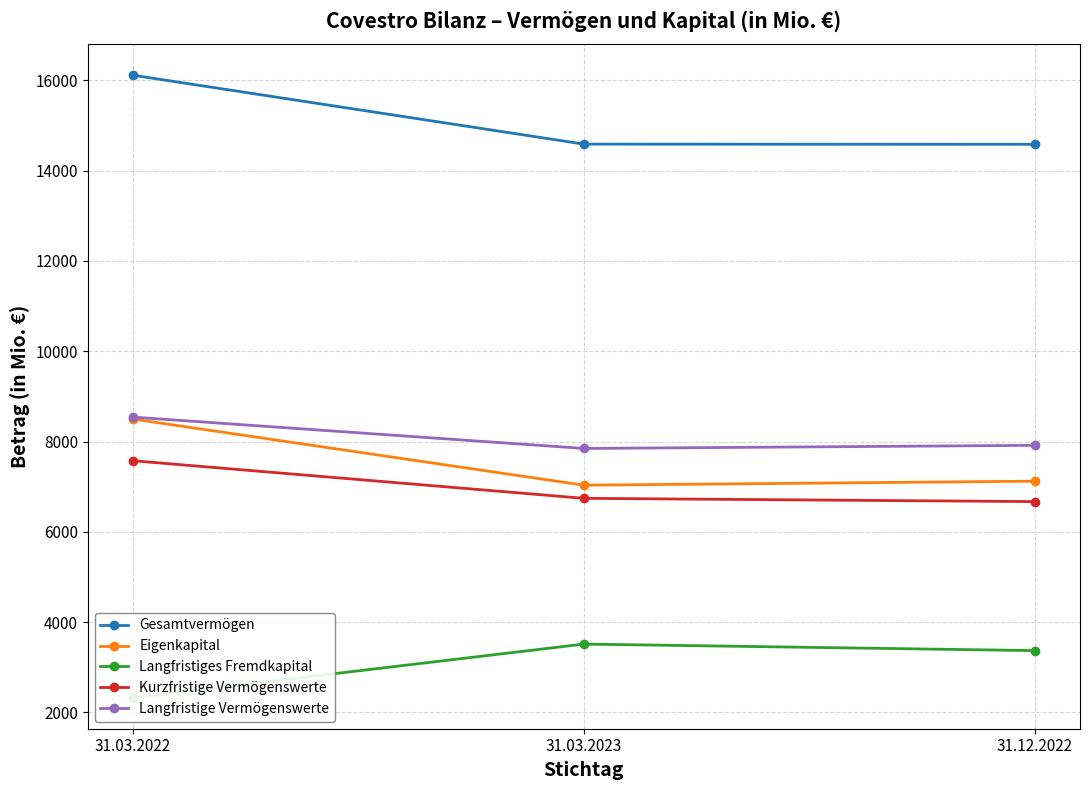

What is the label of the 3rd point from the right?

31.03.2022